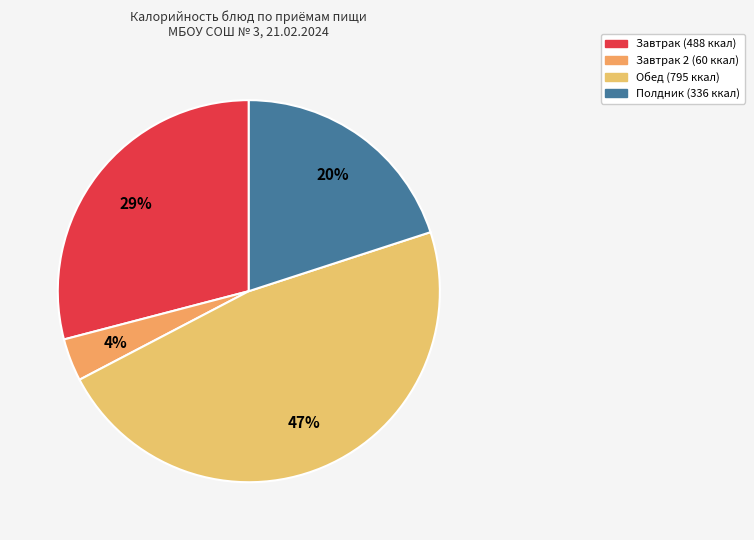

Is there a majority slice in this chart?

No